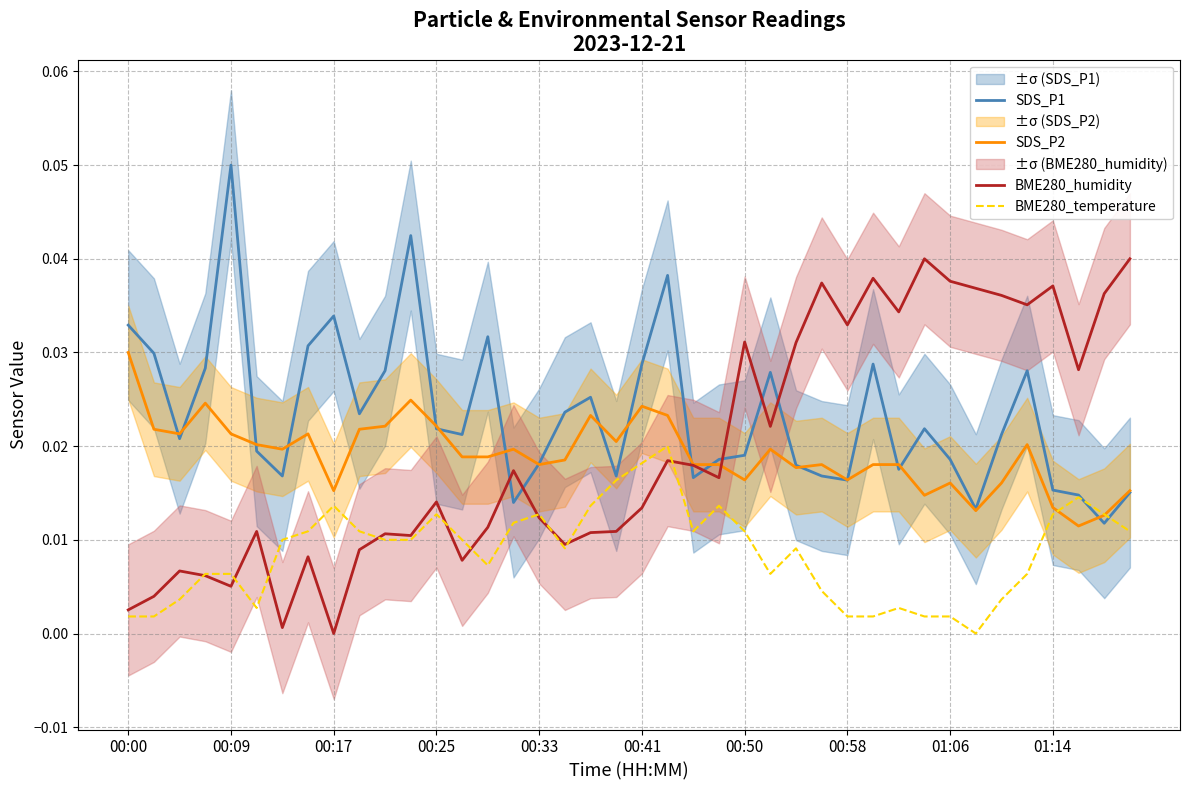

Which category has the highest value in the SDS_P2 series?

00:00